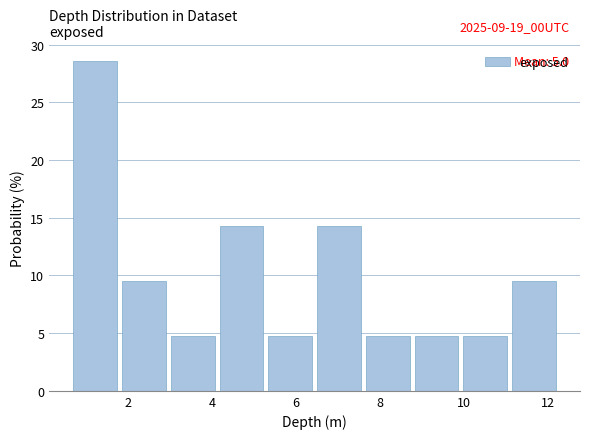

Over which range of the x-axis is the bar tallest?

0.70 to 1.86